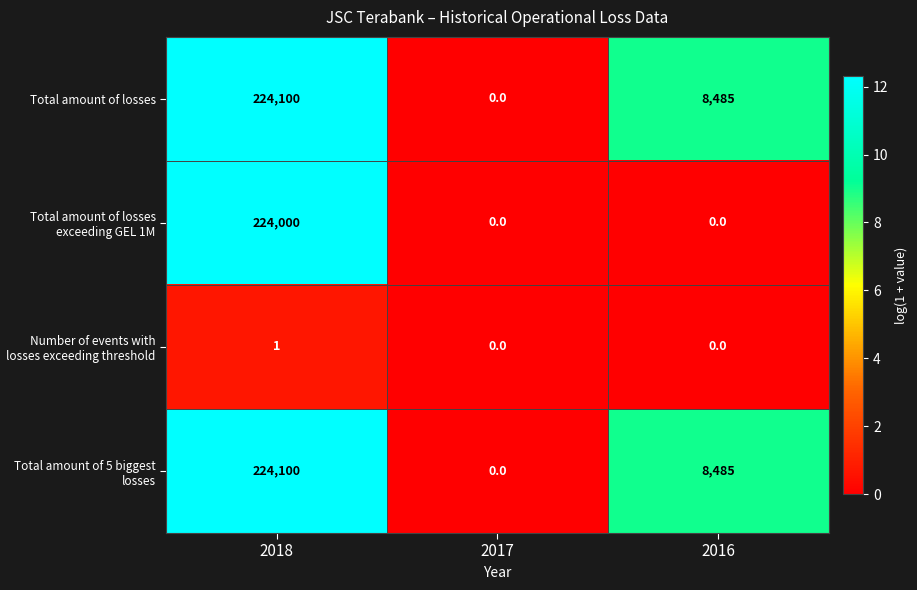

What is the difference between the Total amount of losses values at 2017 and 2016?

8485